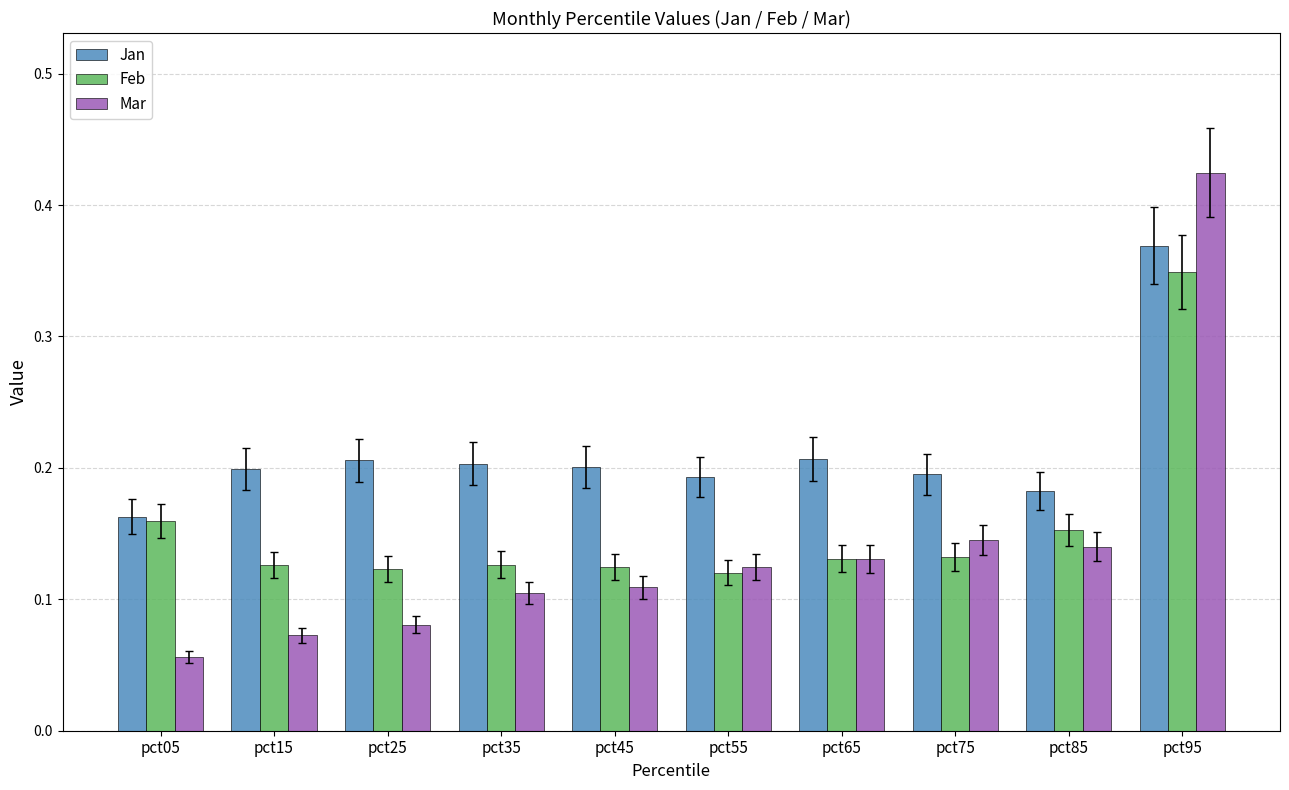

How many Mar values are between 0 and 1?

10